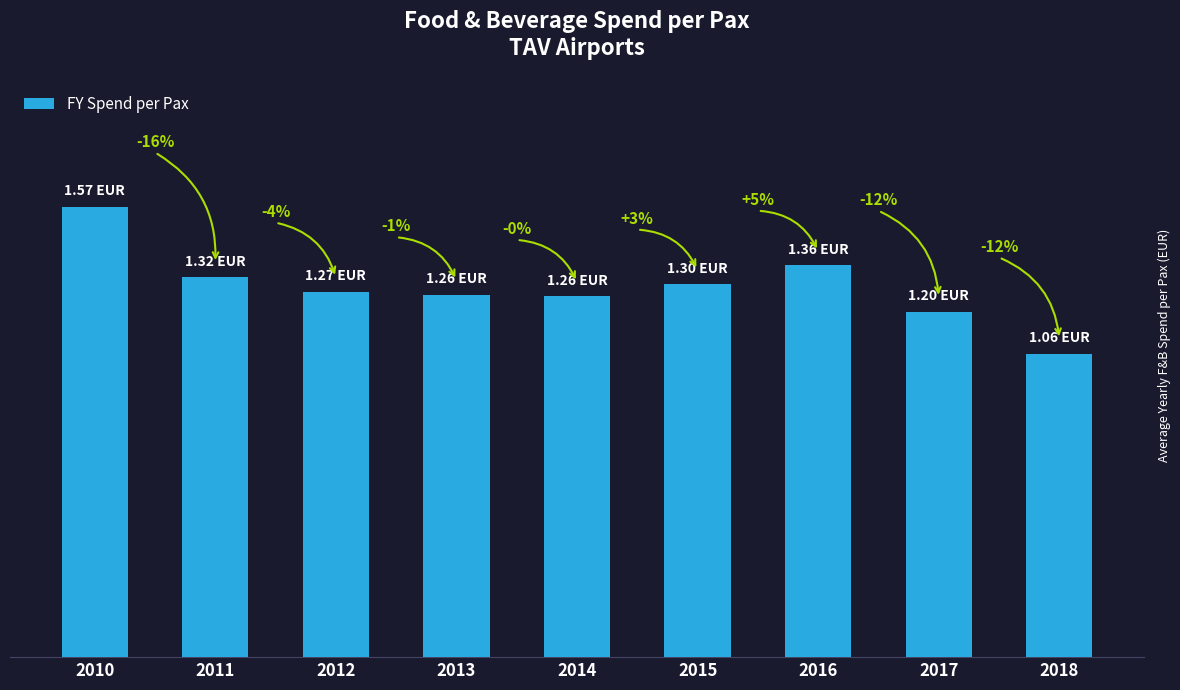

Are the bars horizontal?

No